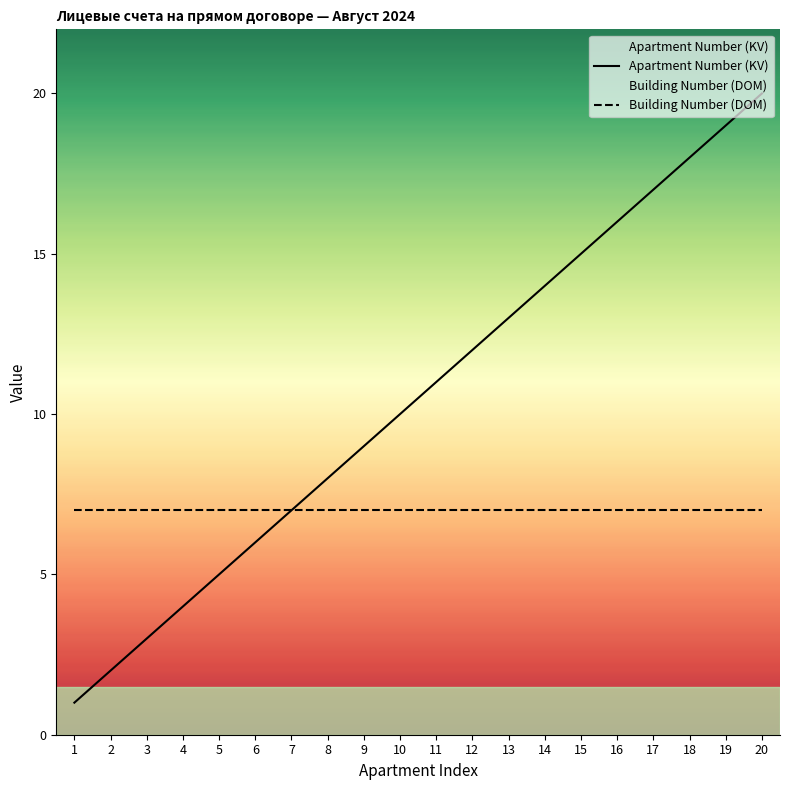

What is the difference between the Apartment Number (KV) values at 6 and 16?

10